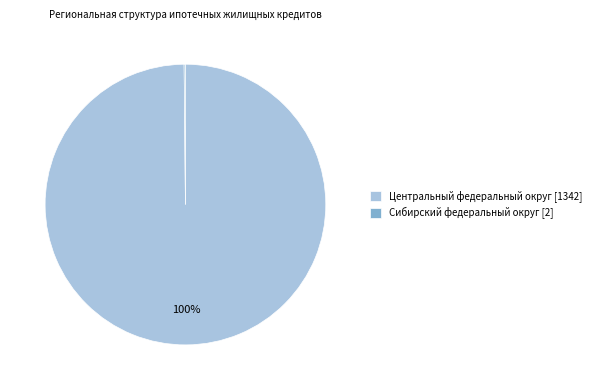

Which slice is the largest?

Центральный федеральный округ [1342]